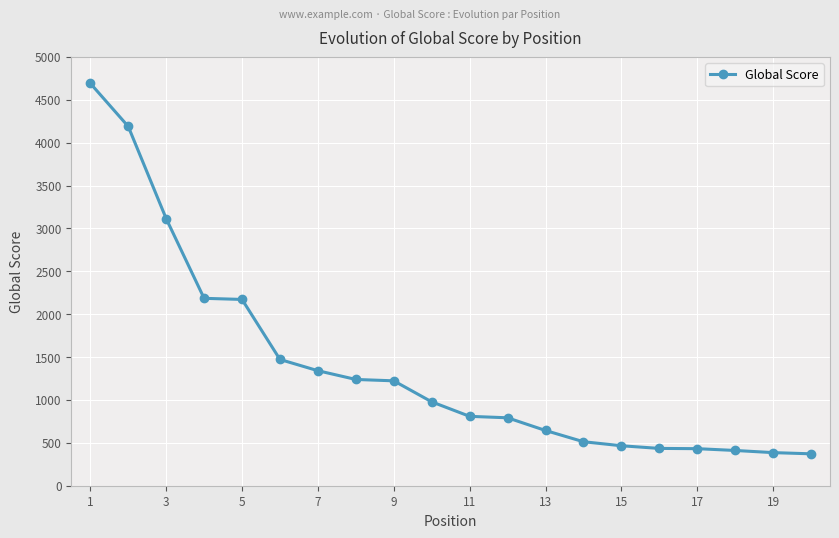

What is the maximum value shown in the chart?

4692